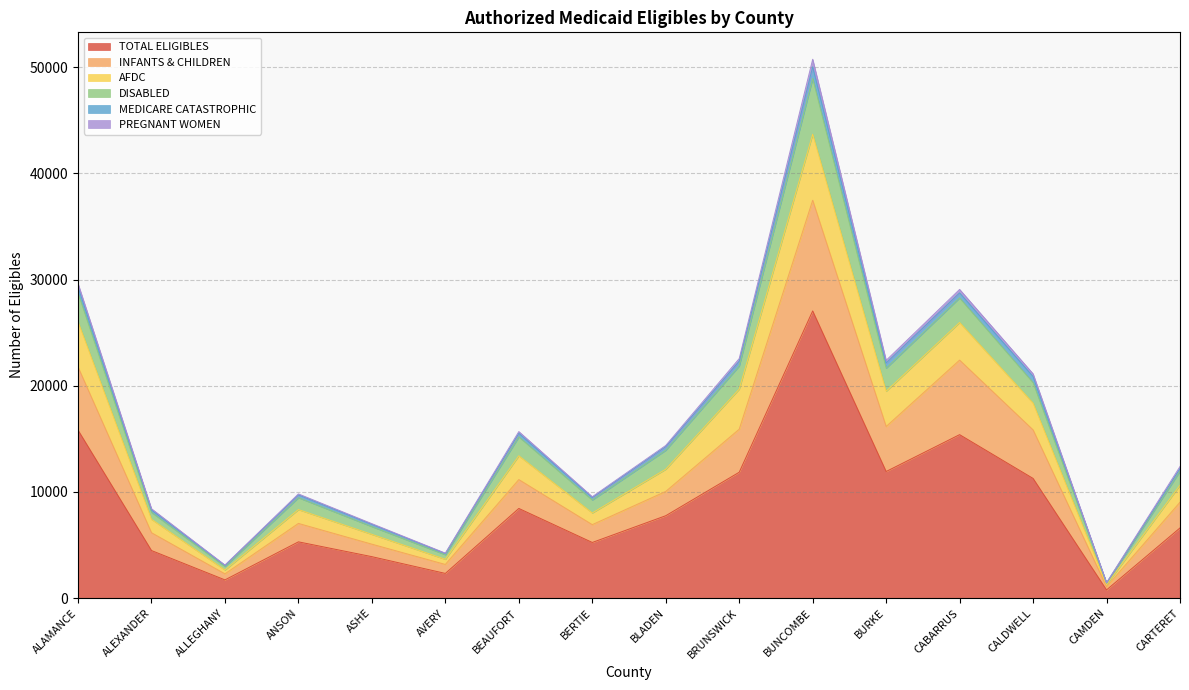

The value of TOTAL ELIGIBLES at BRUNSWICK is 8070. True or false?

False